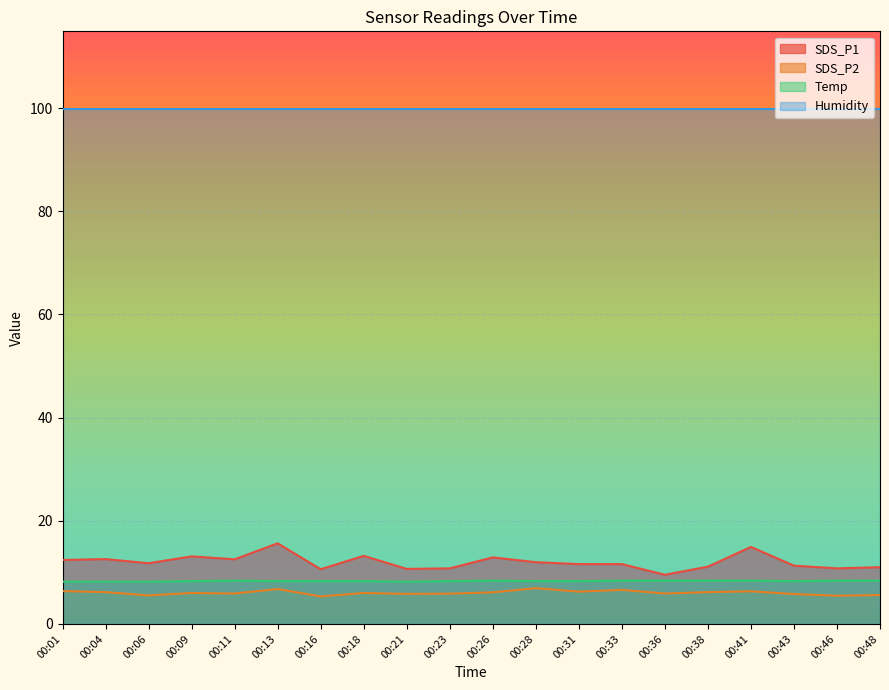

Which category has the lowest value across all series?

00:16